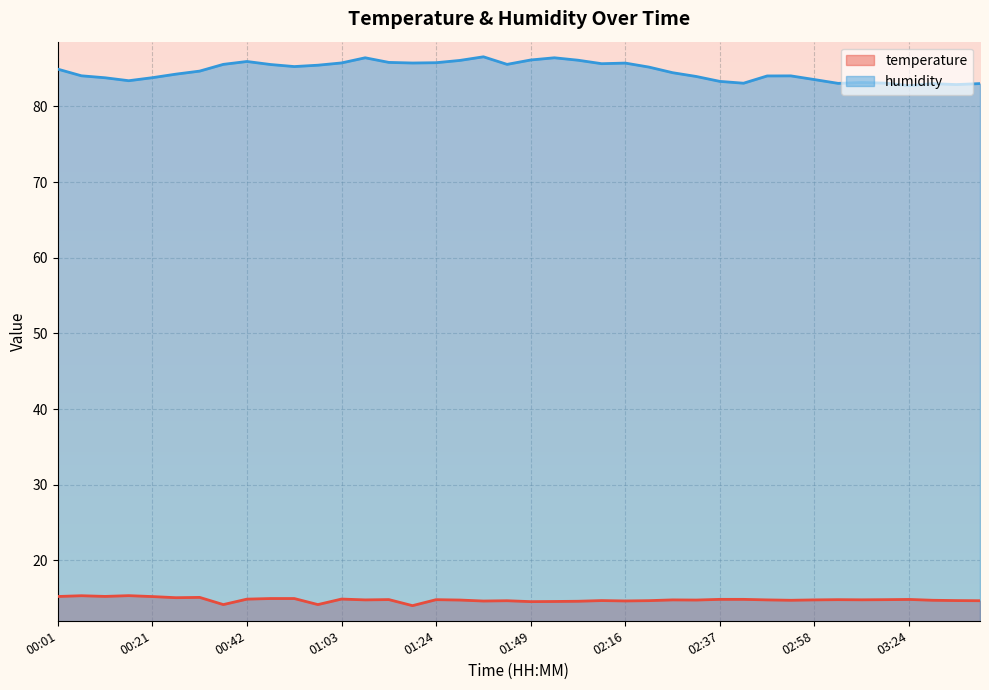

Reading left to right, list all the values displayed in this chart.

temperature: 00:01=15.2	00:06=15.3	00:11=15.2	00:16=15.3	00:21=15.2	00:27=15.1	00:32=15.1	00:37=14.2	00:42=14.9	00:48=15.0	00:53=15.0	00:58=14.2	01:03=14.9	01:09=14.8	01:14=14.8	01:19=14.0	01:24=14.8	01:30=14.8	01:35=14.6	01:45=14.7	01:49=14.6	01:56=14.6	02:06=14.6	02:11=14.7	02:16=14.7	02:21=14.7	02:27=14.8	02:32=14.8	02:37=14.9	02:42=14.9	02:48=14.8	02:53=14.7	02:58=14.8	03:03=14.8	03:09=14.8	03:14=14.8	03:24=14.8	03:29=14.7	03:31=14.7	03:34=14.7
humidity: 00:01=84.9	00:06=84.0	00:11=83.8	00:16=83.4	00:21=83.8	00:27=84.3	00:32=84.7	00:37=85.6	00:42=85.9	00:48=85.5	00:53=85.3	00:58=85.5	01:03=85.8	01:09=86.4	01:14=85.8	01:19=85.7	01:24=85.8	01:30=86.1	01:35=86.6	01:45=85.6	01:49=86.1	01:56=86.4	02:06=86.1	02:11=85.7	02:16=85.7	02:21=85.2	02:27=84.5	02:32=84.0	02:37=83.3	02:42=83.1	02:48=84.0	02:53=84.0	02:58=83.5	03:03=83.0	03:09=83.2	03:14=83.1	03:24=82.8	03:29=83.0	03:31=82.9	03:34=83.0